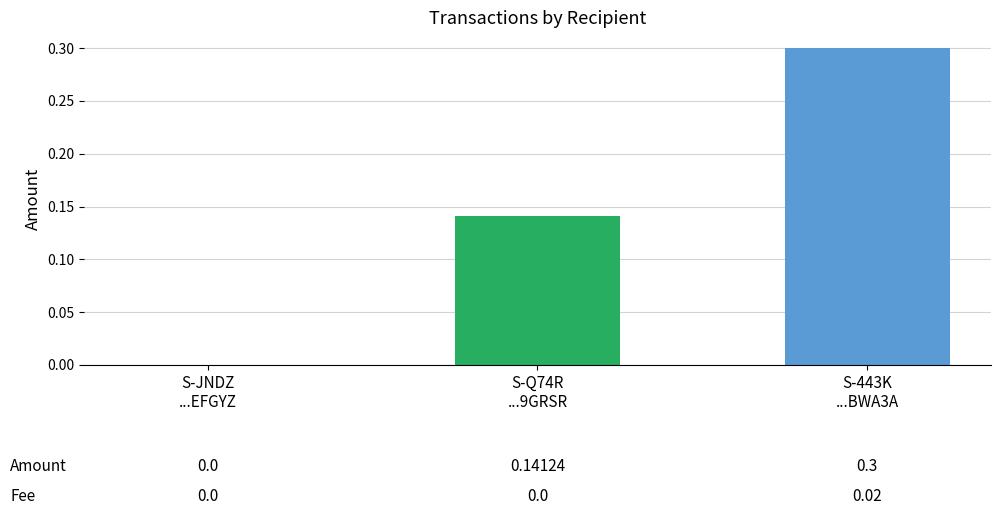

Which has a higher value, S-443K
...BWA3A or S-Q74R
...9GRSR?

S-443K
...BWA3A